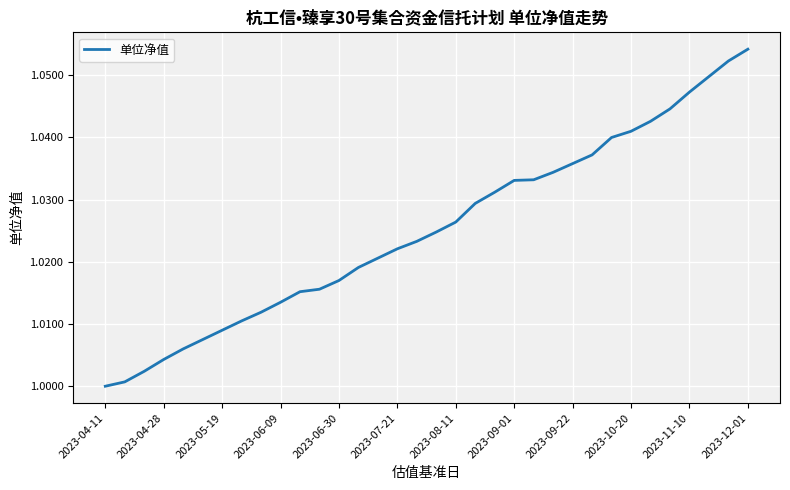

Count the number of values greater than 1.

33